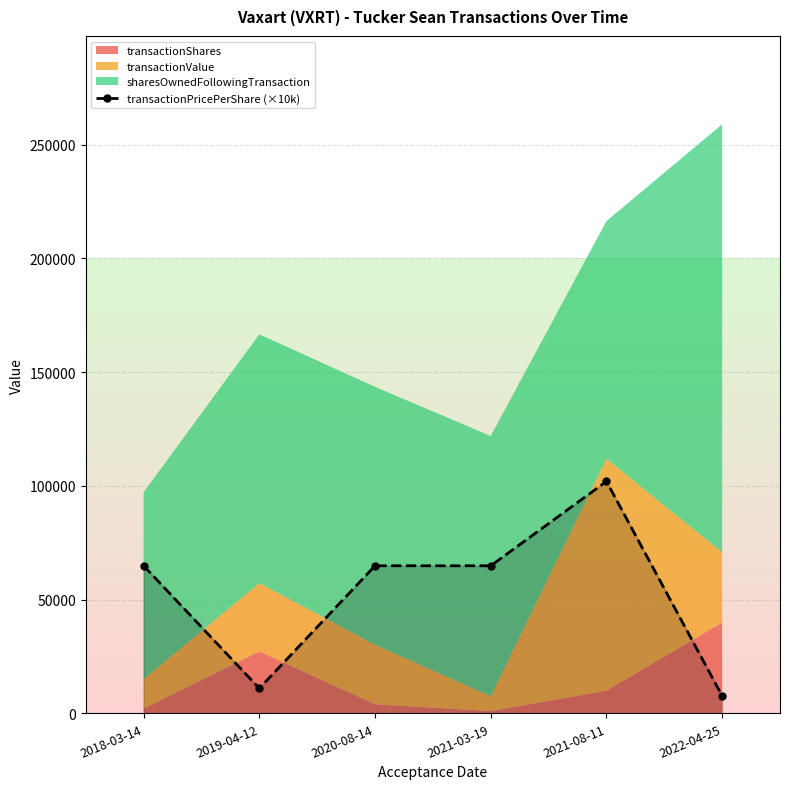

Rank the categories by value from highest to lowest.

2021-08-11, 2018-03-14, 2020-08-14, 2021-03-19, 2019-04-12, 2022-04-25